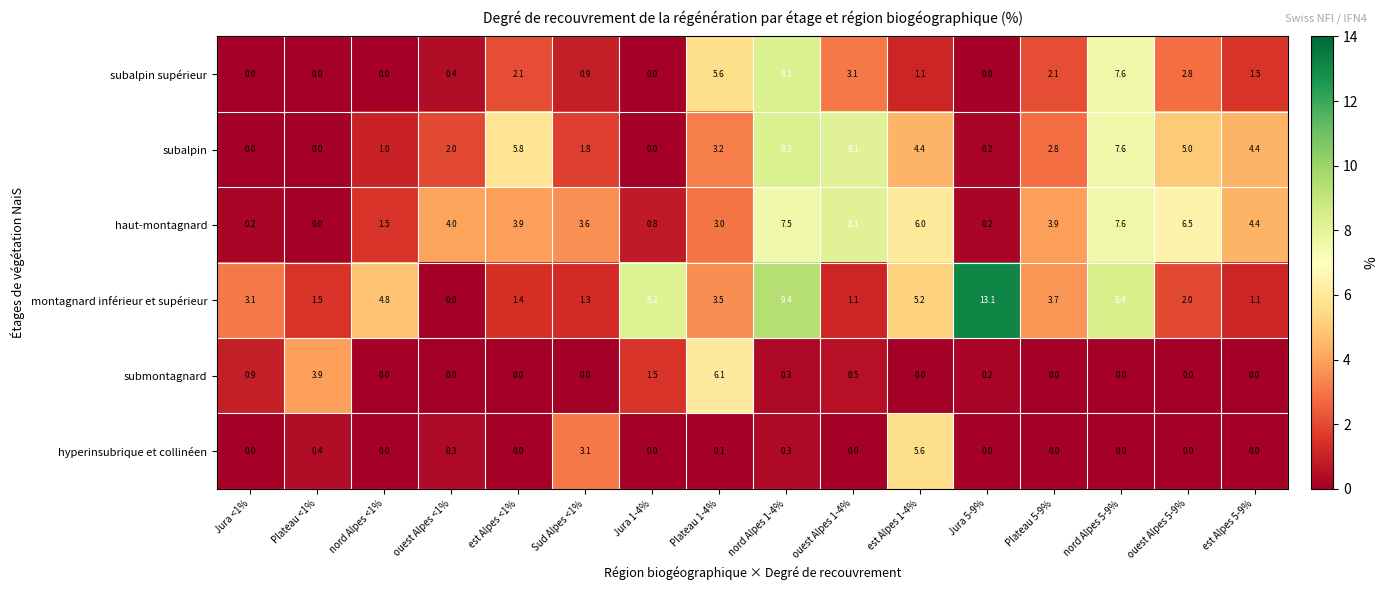

What is the difference between the subalpin supérieur values at est Alpes 5-9% and nord Alpes <1%?

1.5